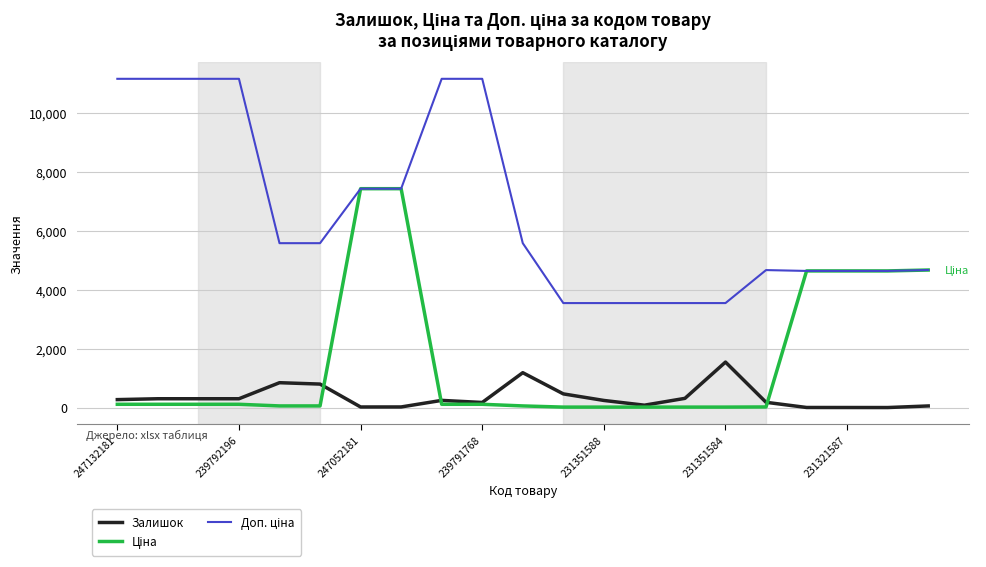

How many categories are shown in the chart?

21